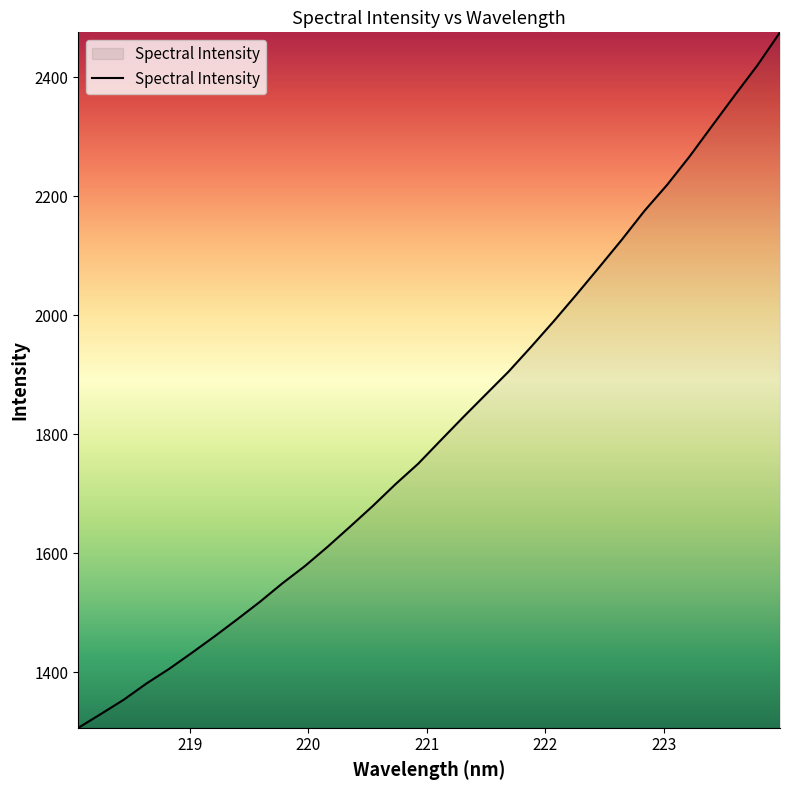

What is the difference between the maximum and minimum values?

1168.4